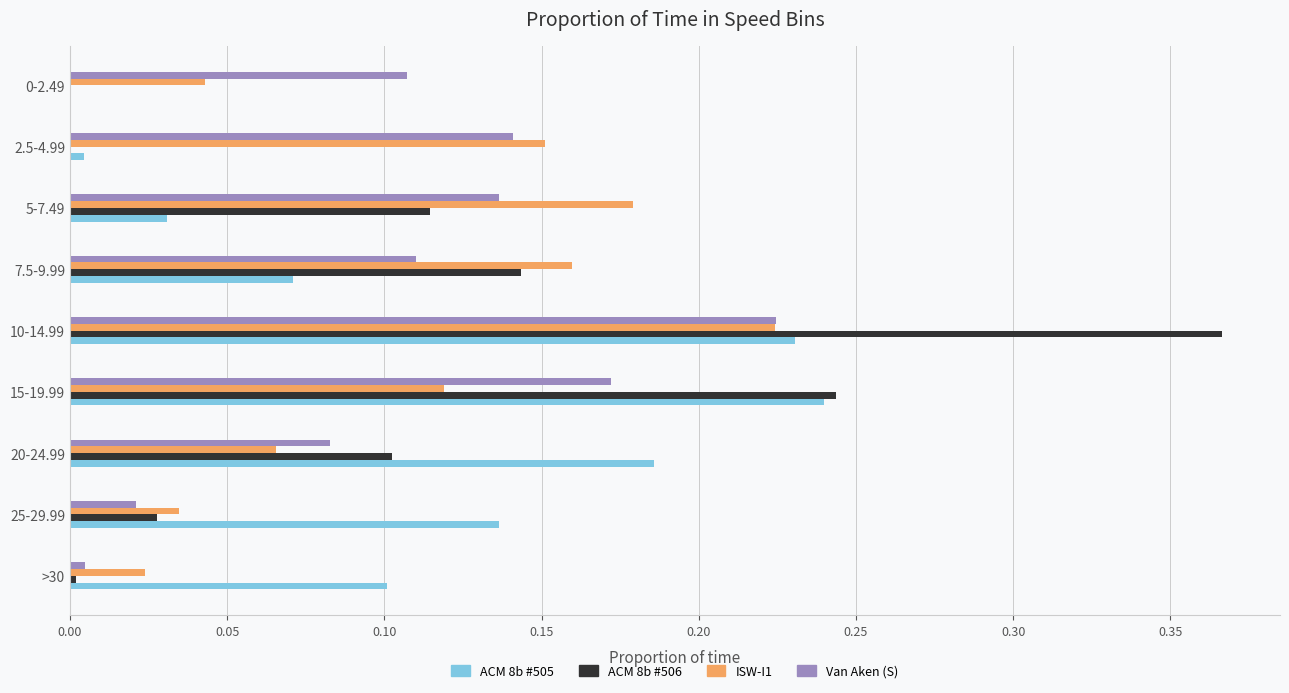

What is the total value across all series at 5-7.49?

0.5